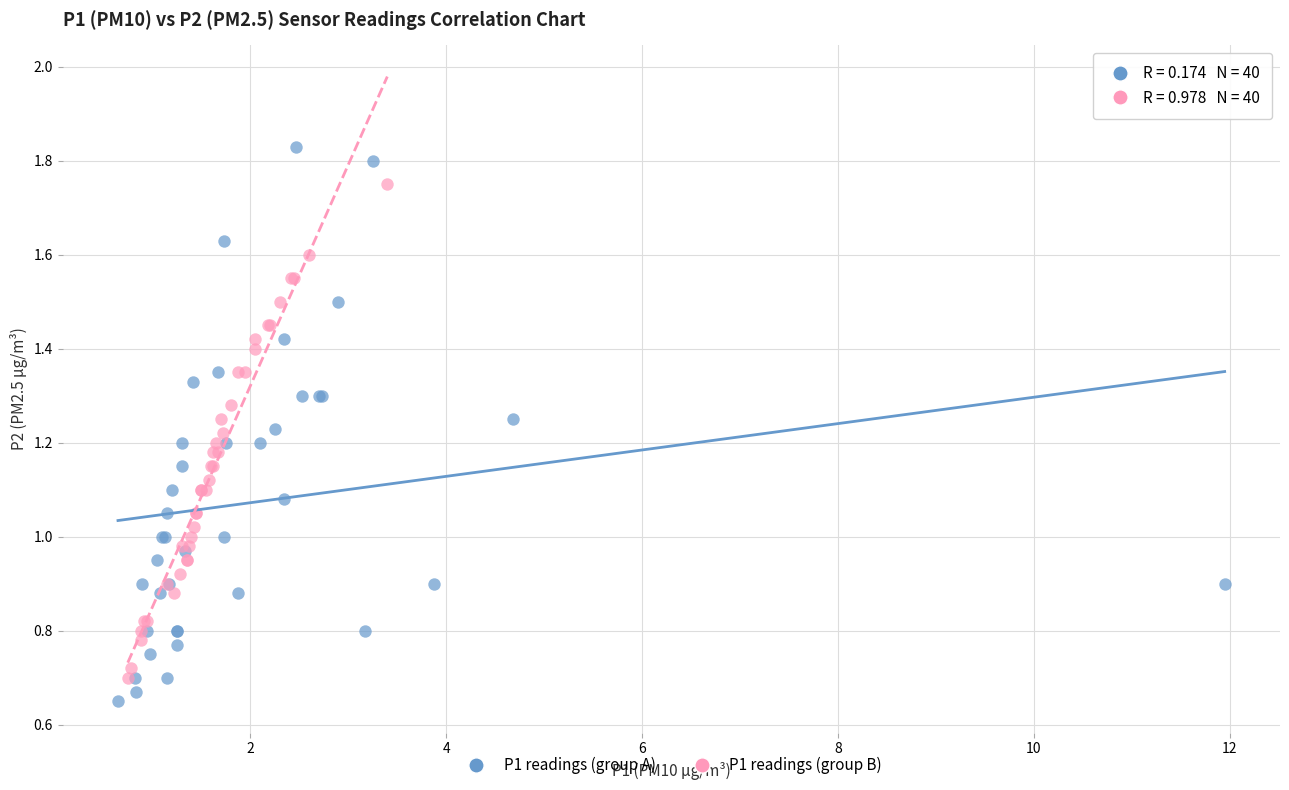

What are all the series names shown in the legend?

P1 readings (group A), P1 readings (group B)